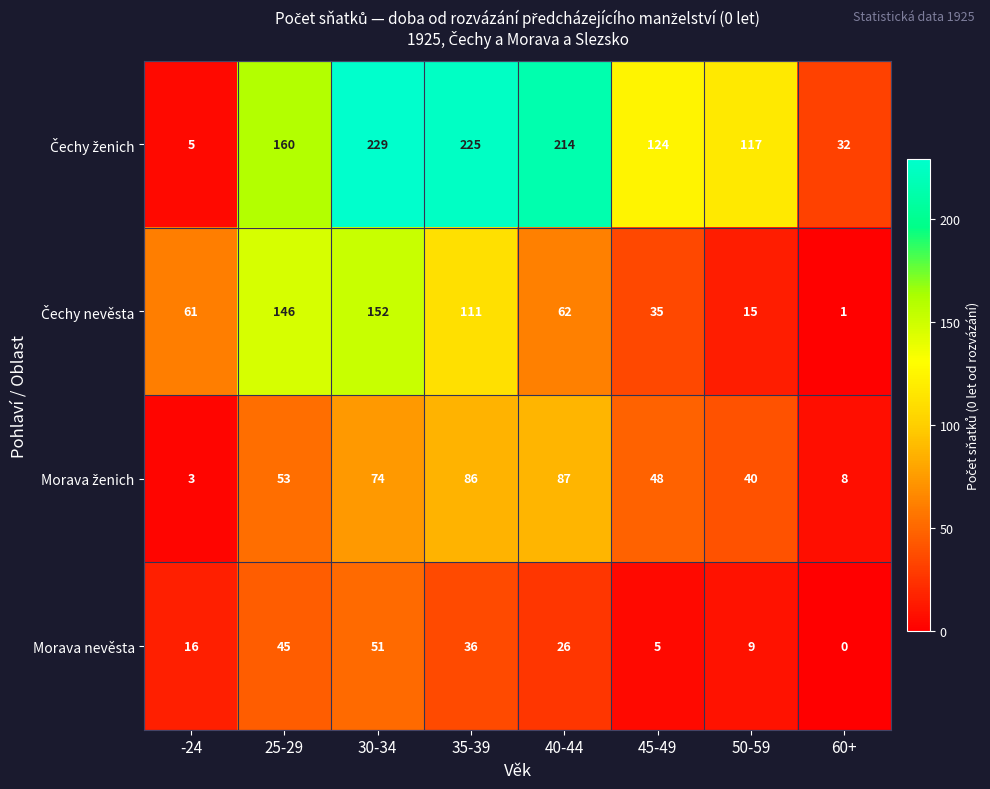

Where does the Morava nevěsta series first go above 26?

25-29